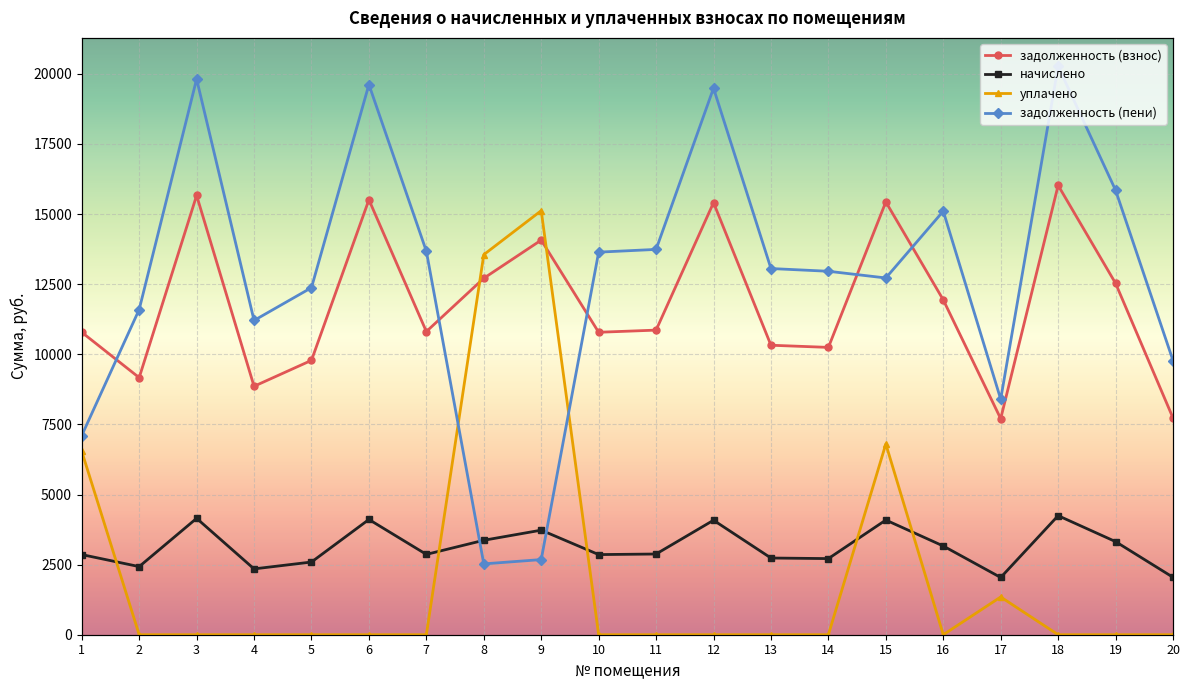

How many interior local peaks does the задолженность (взнос) series have?

6